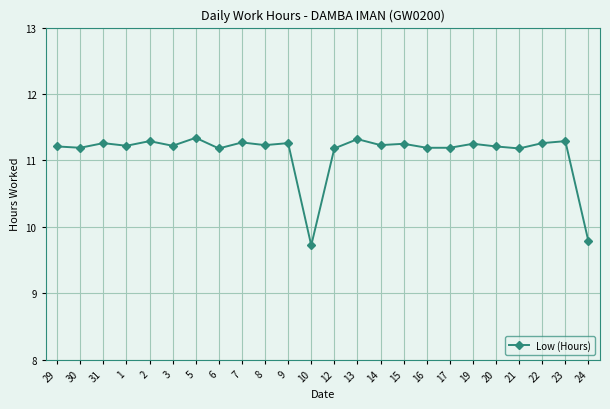

What is the label of the 22nd point from the left?

22